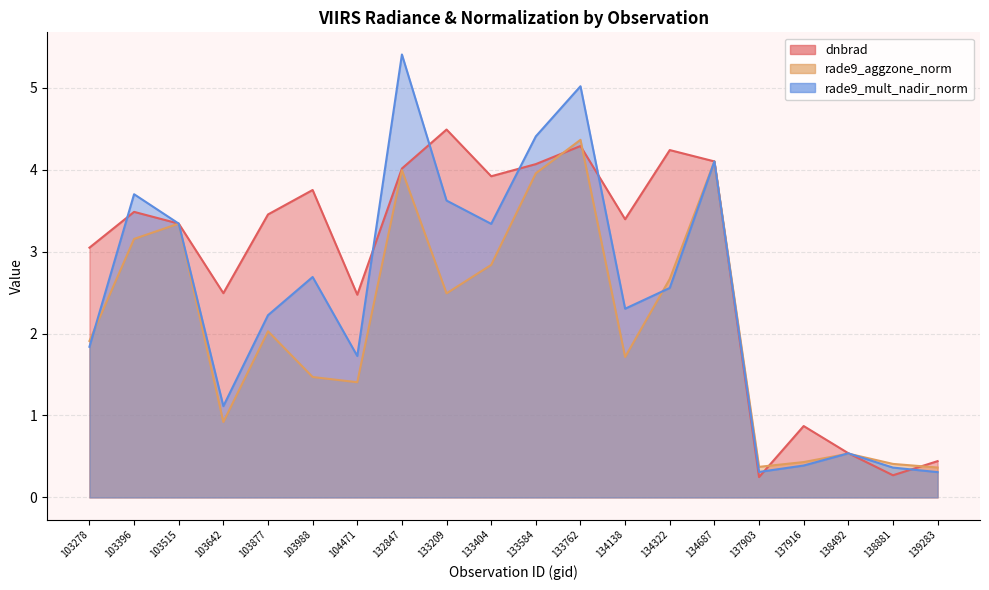

What are all the series names shown in the legend?

dnbrad, rade9_aggzone_norm, rade9_mult_nadir_norm